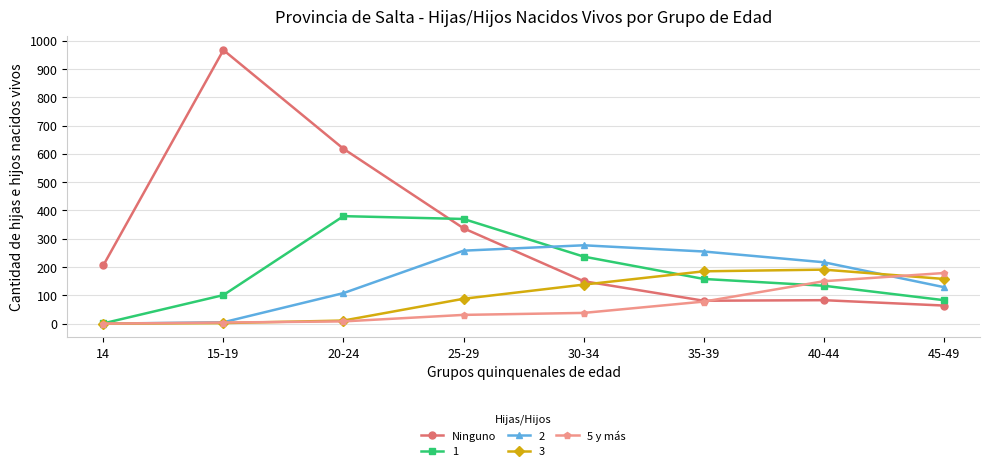

How many data points in 1 are less than 158?

4